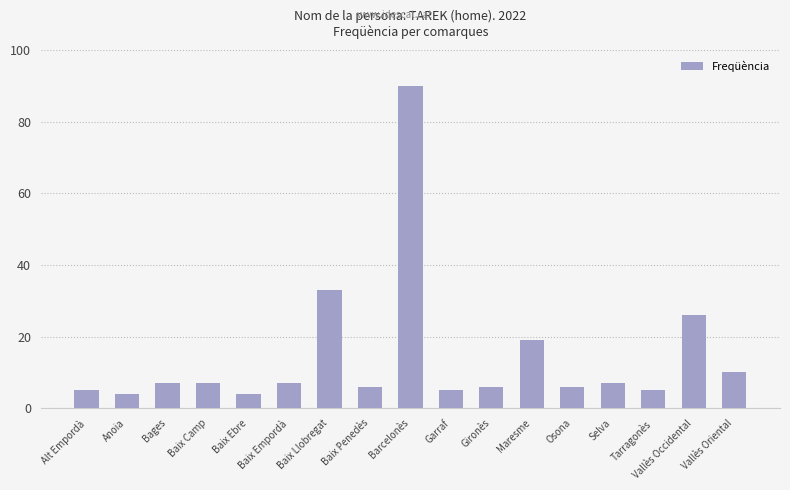

Reading right to left, extract all data points from this chart.

Vallès Oriental=10	Vallès Occidental=26	Tarragonès=5	Selva=7	Osona=6	Maresme=19	Gironès=6	Garraf=5	Barcelonès=90	Baix Penedès=6	Baix Llobregat=33	Baix Empordà=7	Baix Ebre=4	Baix Camp=7	Bages=7	Anoia=4	Alt Empordà=5